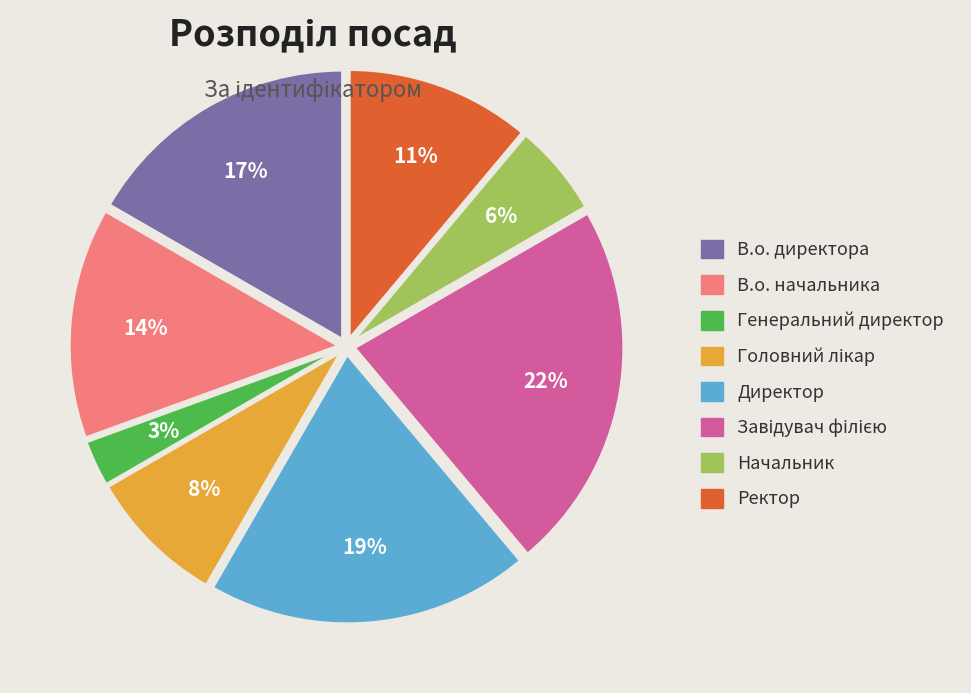

Is there a majority slice in this chart?

No